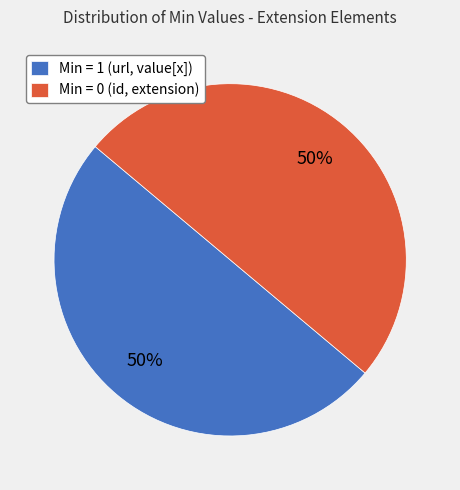

True or false: Min = 1 (url, value[x]) accounts for 35% of the total.

False